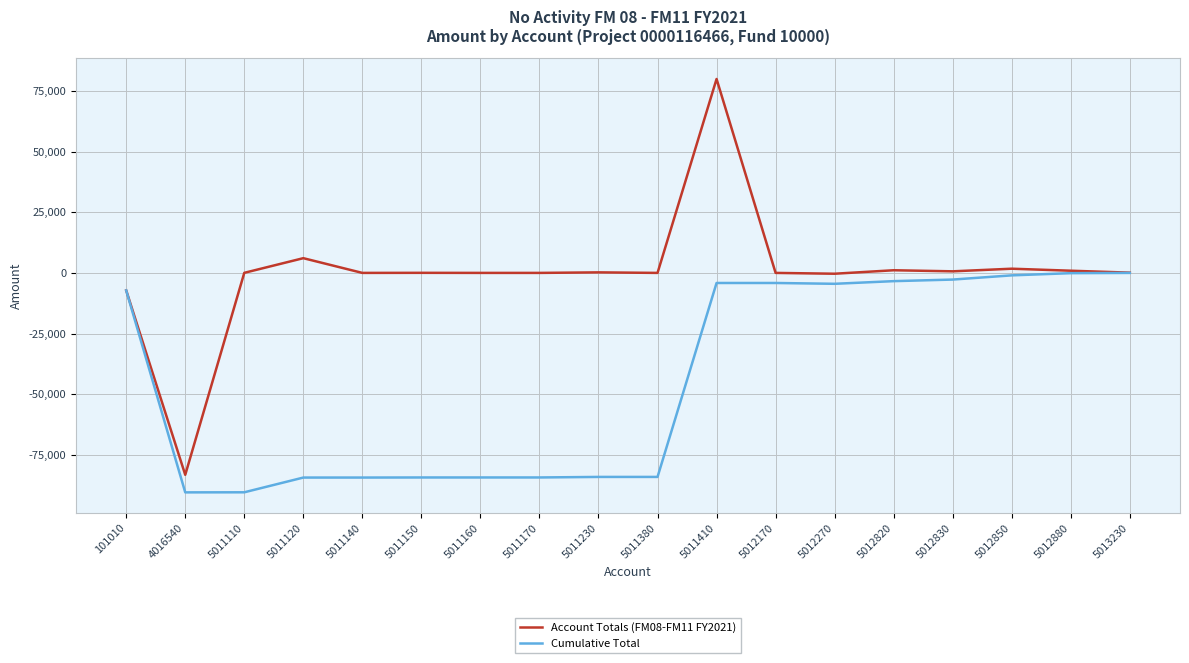

How many lines are shown in the chart?

2